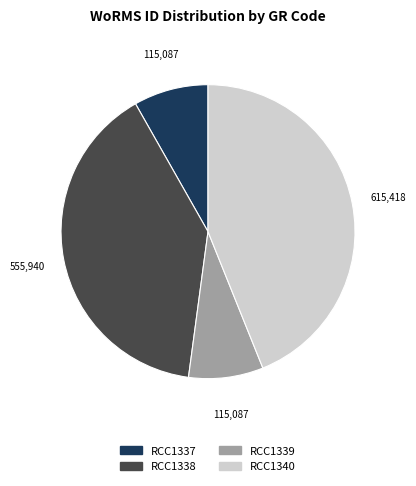

Which slice is the largest?

RCC1340